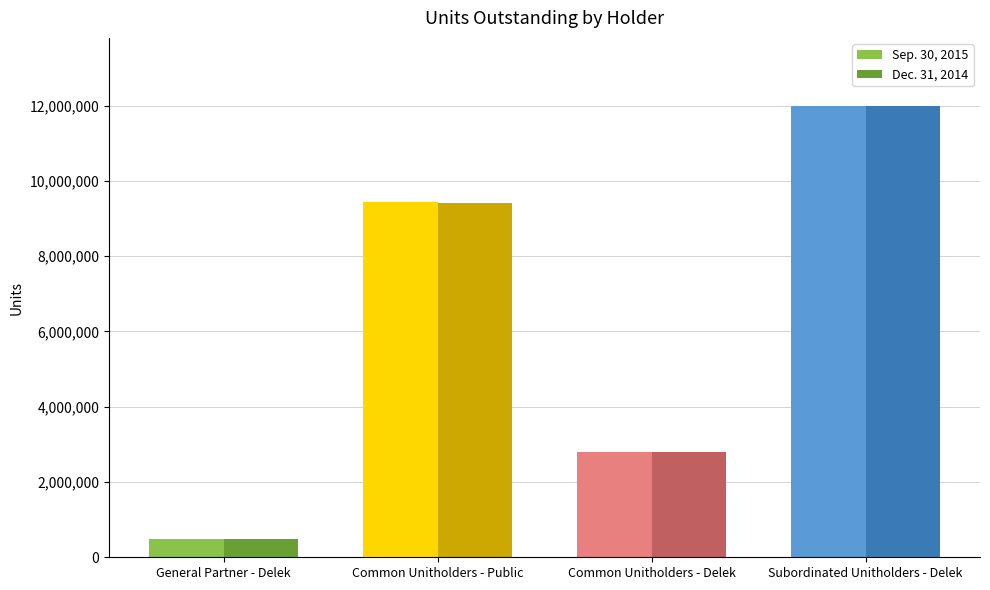

Rank the series by their average value, from lowest to highest.

Dec. 31, 2014, Sep. 30, 2015